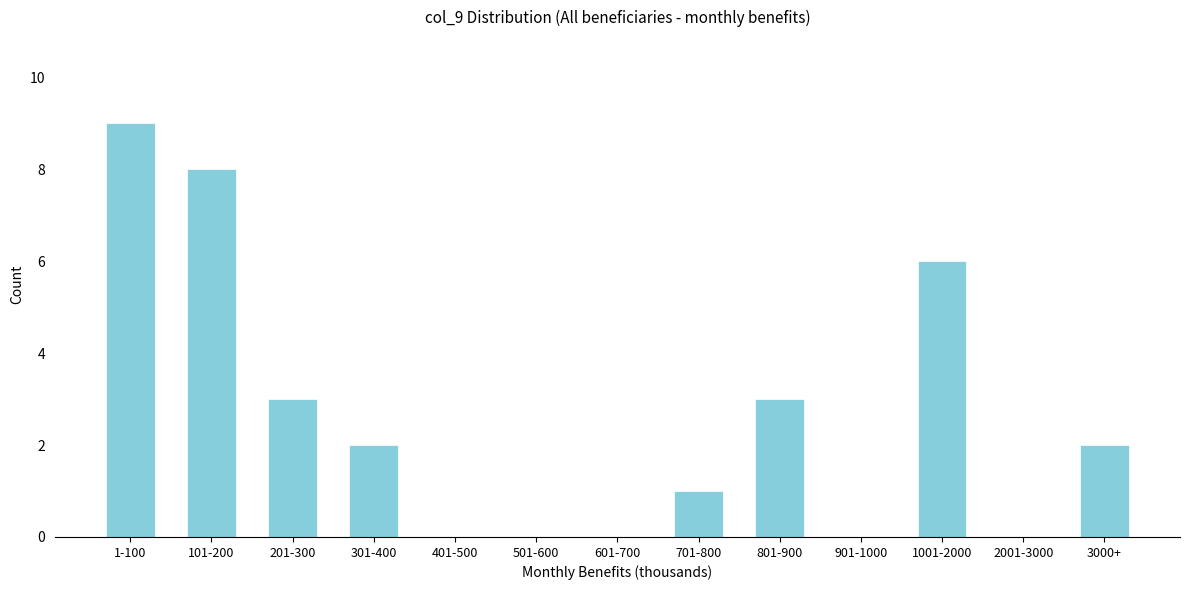

Reading left to right, list all the values displayed in this chart.

1-100=9	101-200=8	201-300=3	301-400=2	401-500=0	501-600=0	601-700=0	701-800=1	801-900=3	901-1000=0	1001-2000=6	2001-3000=0	3000+=2